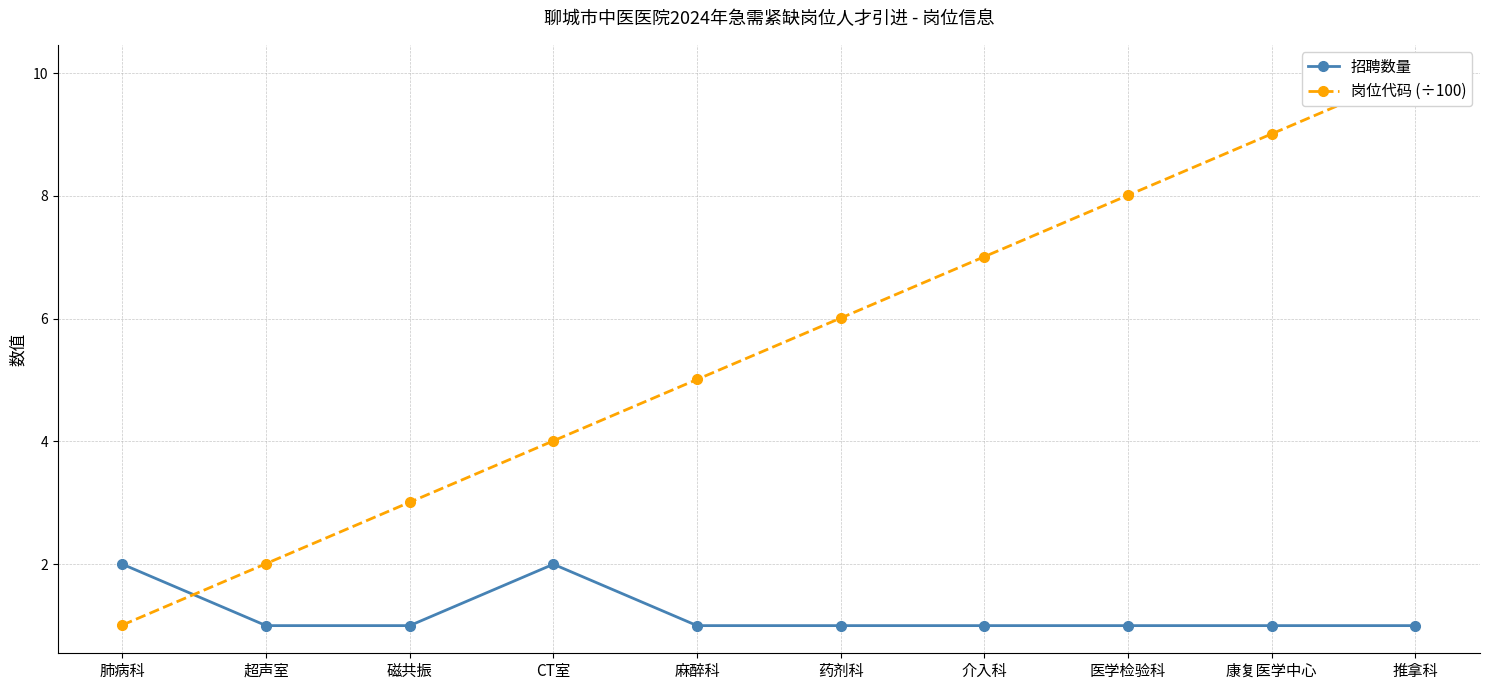

Does the chart display data point markers on the line(s)?

Yes